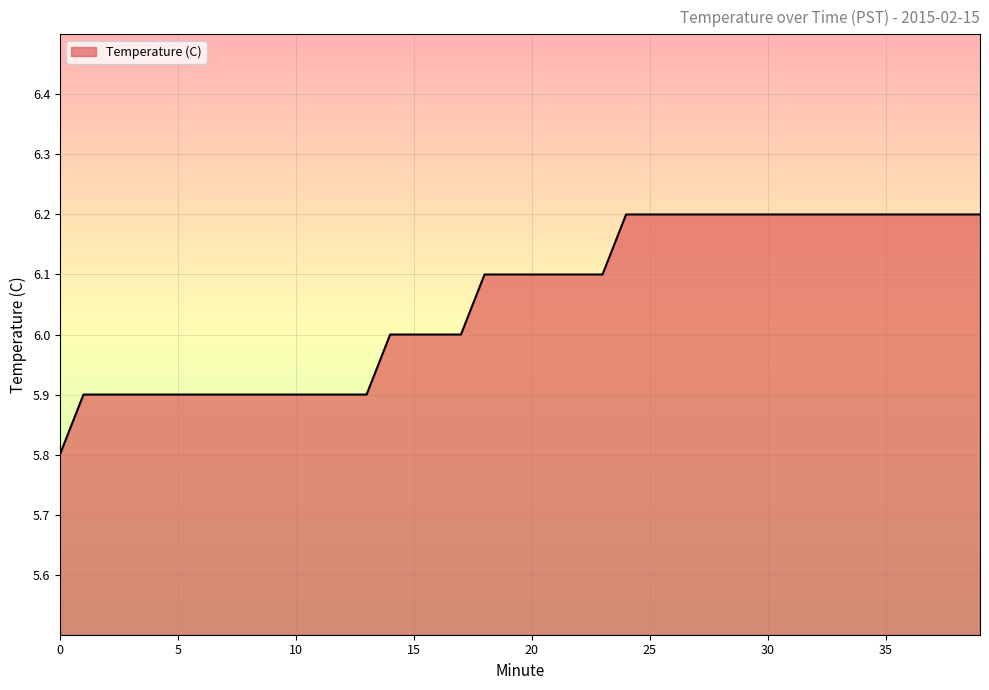

What is the minimum value shown in the chart?

5.8